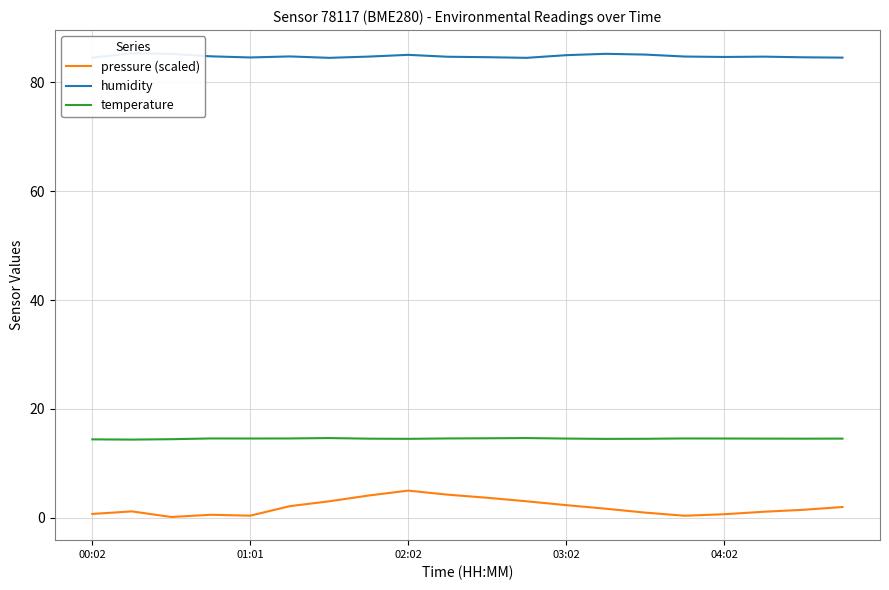

True or false: temperature and pressure (scaled) cross at least once.

False